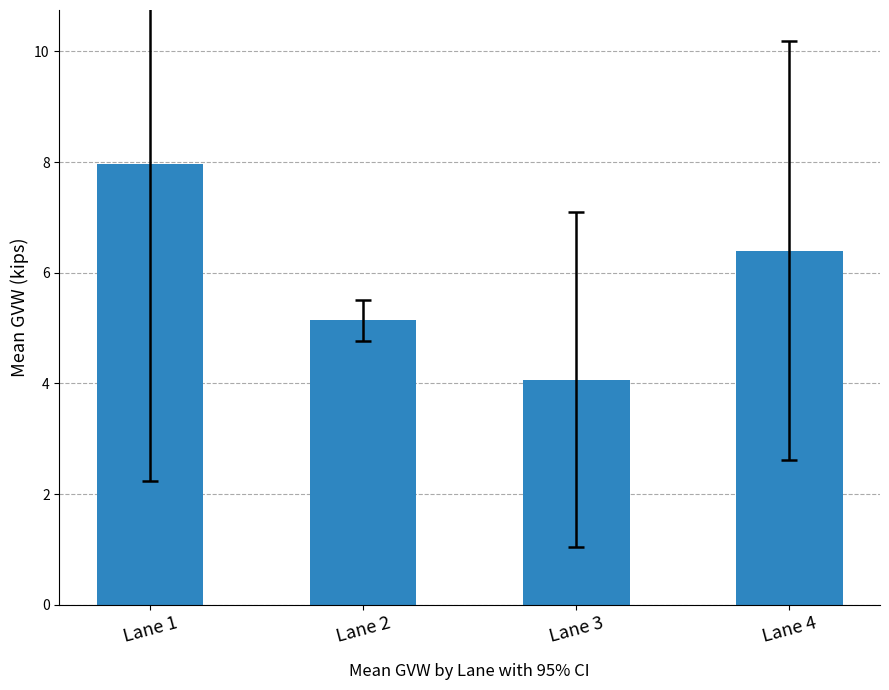

What is the average value?

5.9